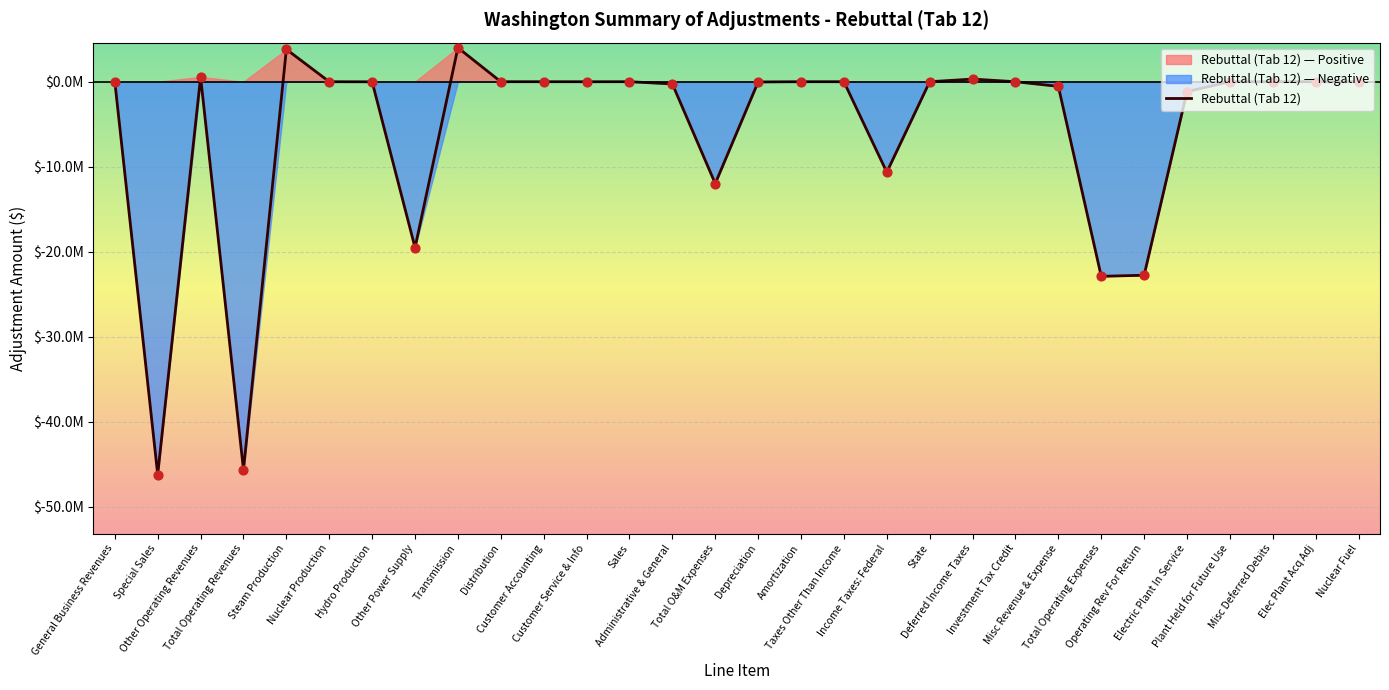

Which has a higher value, Transmission or Special Sales?

Transmission